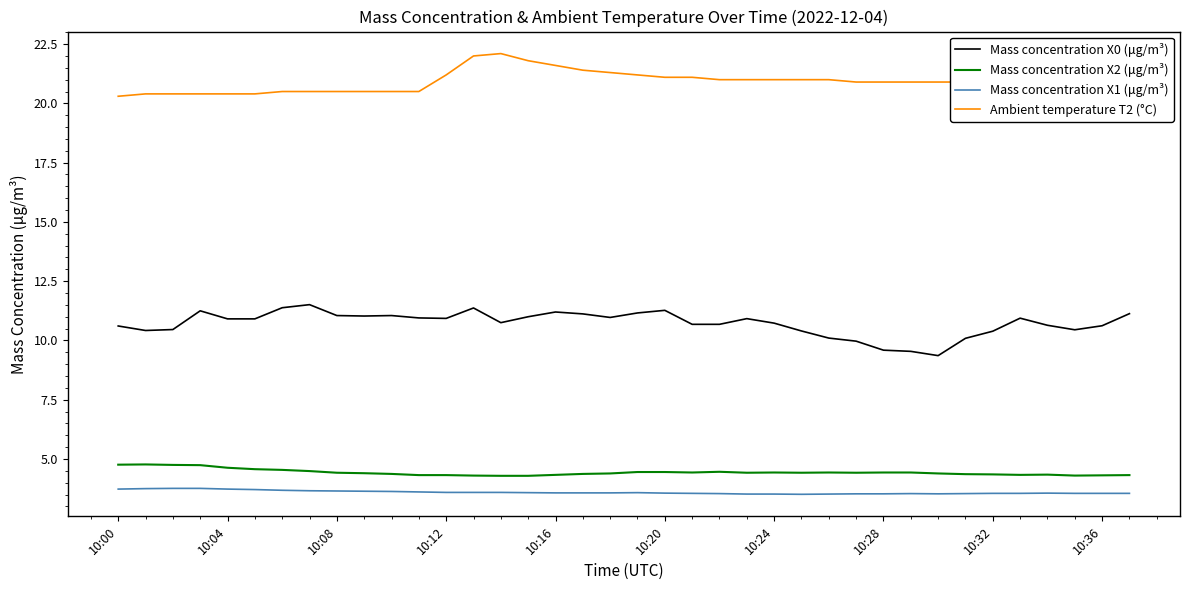

What is the difference between the maximum and minimum values in the Mass concentration X2 (μg/m³) series?

0.5